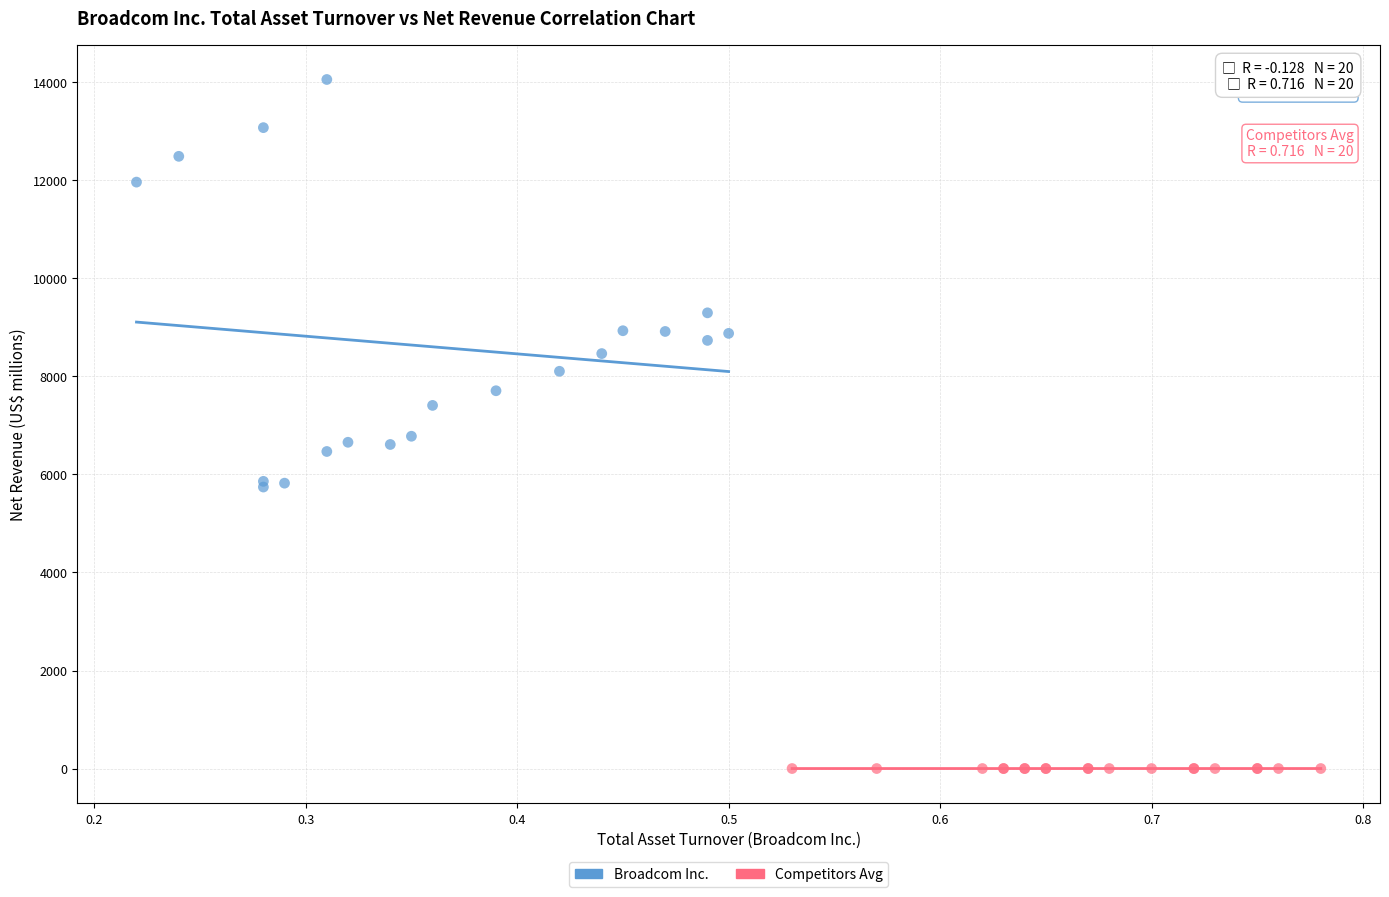

Which series has the widest spread of Y values?

Broadcom Inc.